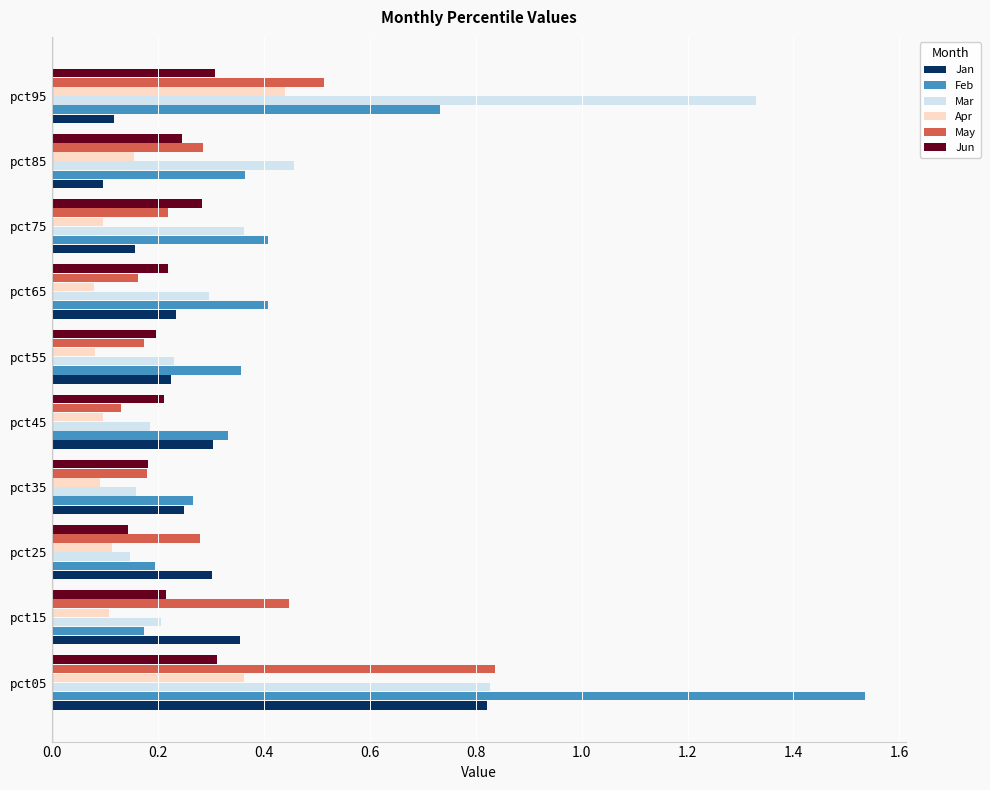

What is the sum of all May values?

3.2